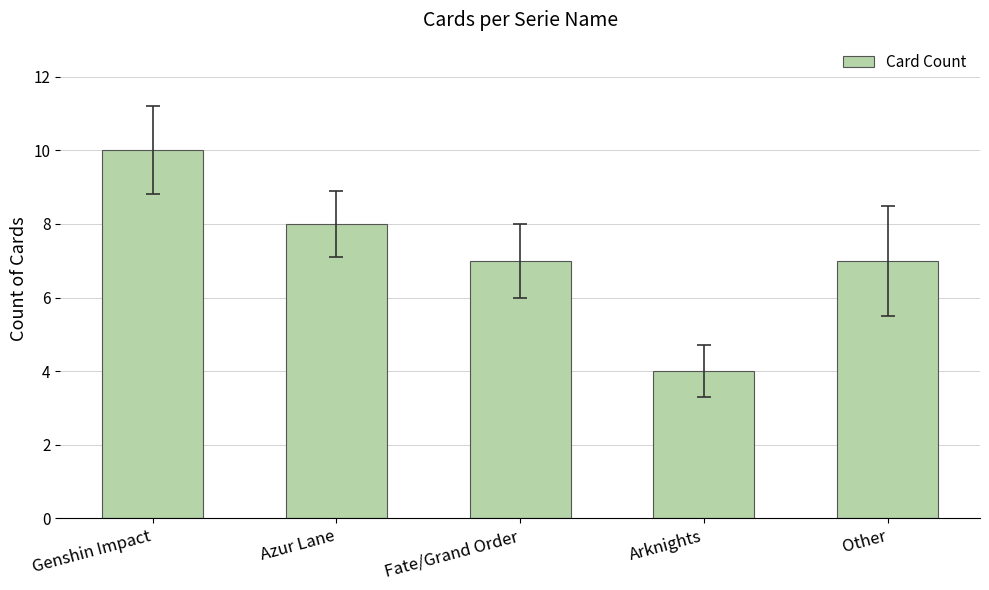

What is the sum of the values at Other and Azur Lane?

15